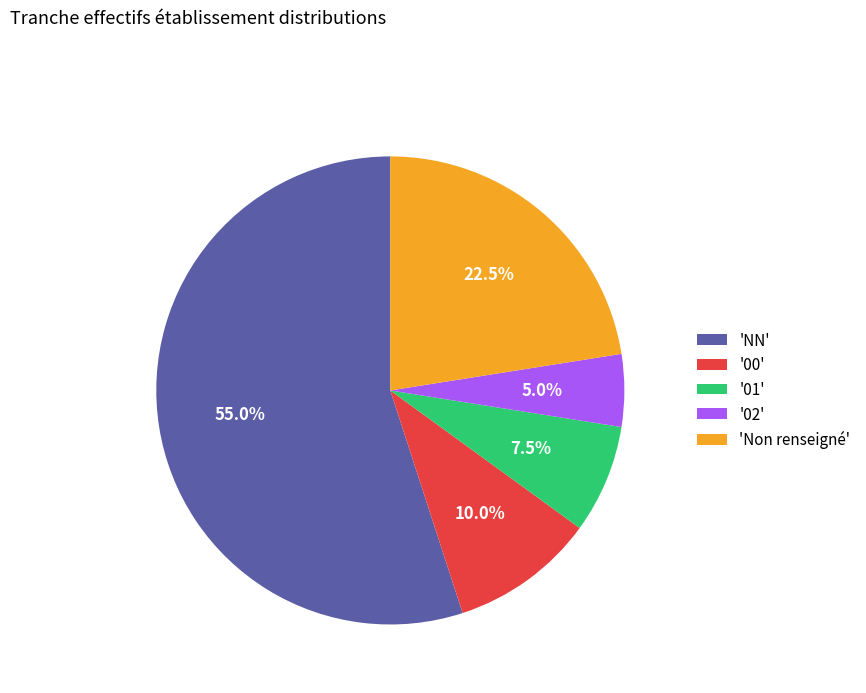

Count the number of slices in the pie.

5